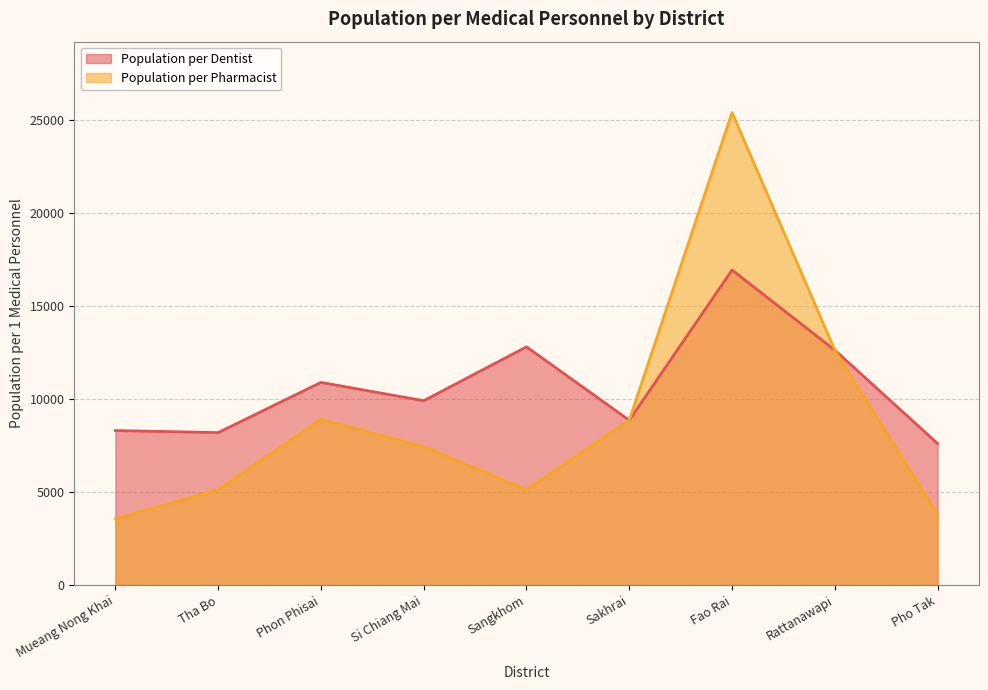

What is the label of the 4th point from the left?

Si Chiang Mai